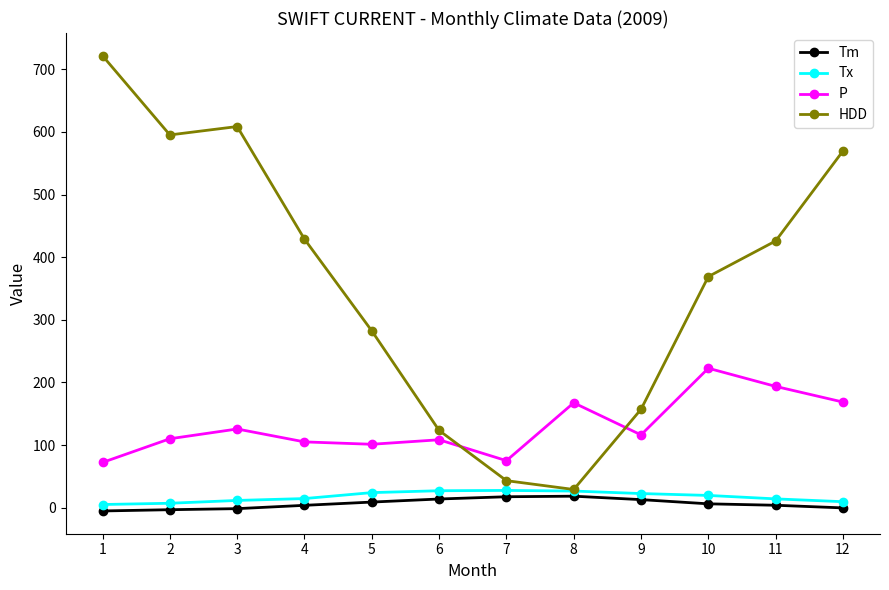

Which label corresponds to the largest value in the chart?

1